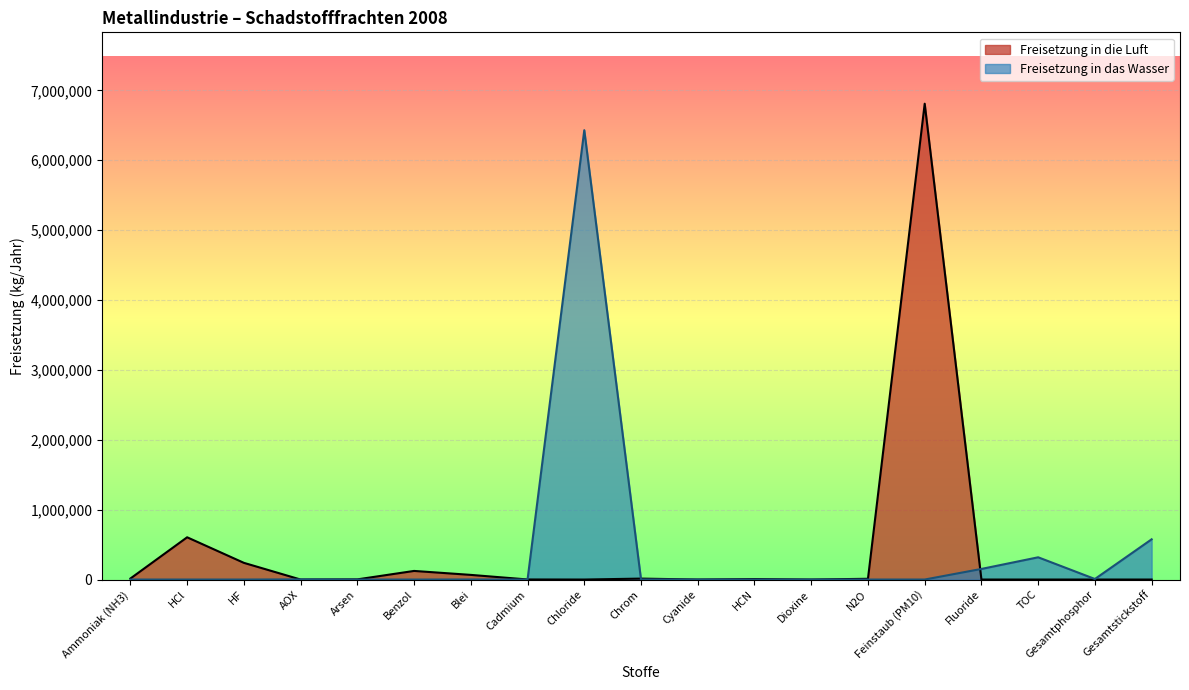

Reading left to right, extract all data points from this chart.

Freisetzung in die Luft: Ammoniak (NH3)=14500	HCl=604603	HF=238870	AOX=0	Arsen=2403	Benzol=123158	Blei=66472	Cadmium=933	Chloride=0	Chrom=13476	Cyanide=0	HCN=6738	Dioxine=0	N2O=10700	Feinstaub (PM10)=6809086	Fluoride=0	TOC=0	Gesamtphosphor=0	Gesamtstickstoff=0
Freisetzung in das Wasser: Ammoniak (NH3)=0	HCl=0	HF=0	AOX=2200	Arsen=51	Benzol=0	Blei=882	Cadmium=22	Chloride=6430000	Chrom=750	Cyanide=358	HCN=0	Dioxine=0	N2O=0	Feinstaub (PM10)=0	Fluoride=151708	TOC=318318	Gesamtphosphor=7800	Gesamtstickstoff=575800